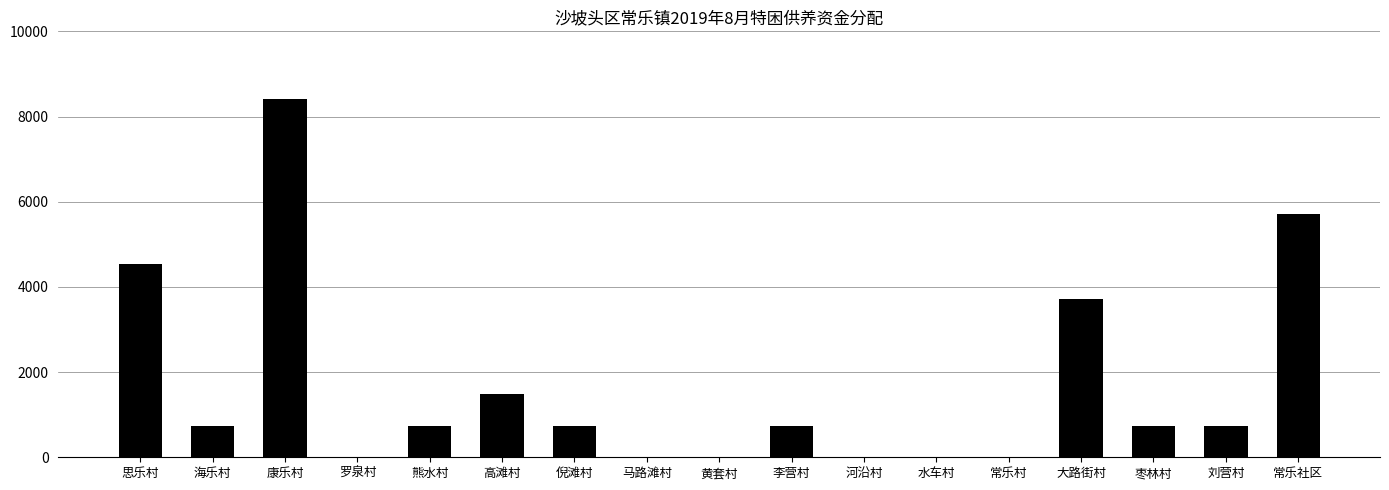

Where is the data nearest to the value 4201?

思乐村